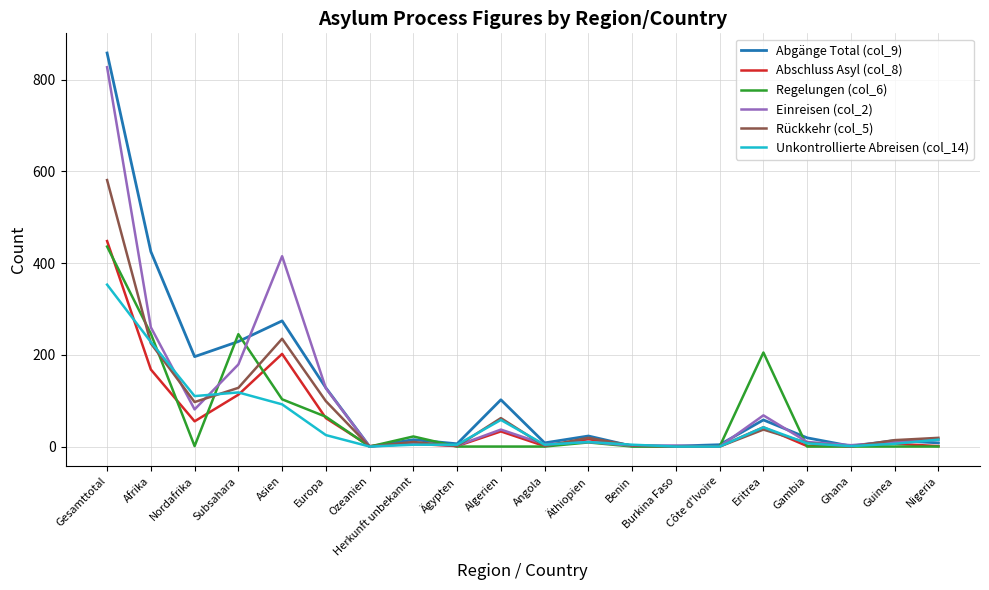

Is the value of Unkontrollierte Abreisen (col_14) at Guinea greater than the value of Regelungen (col_6) at Afrika?

No